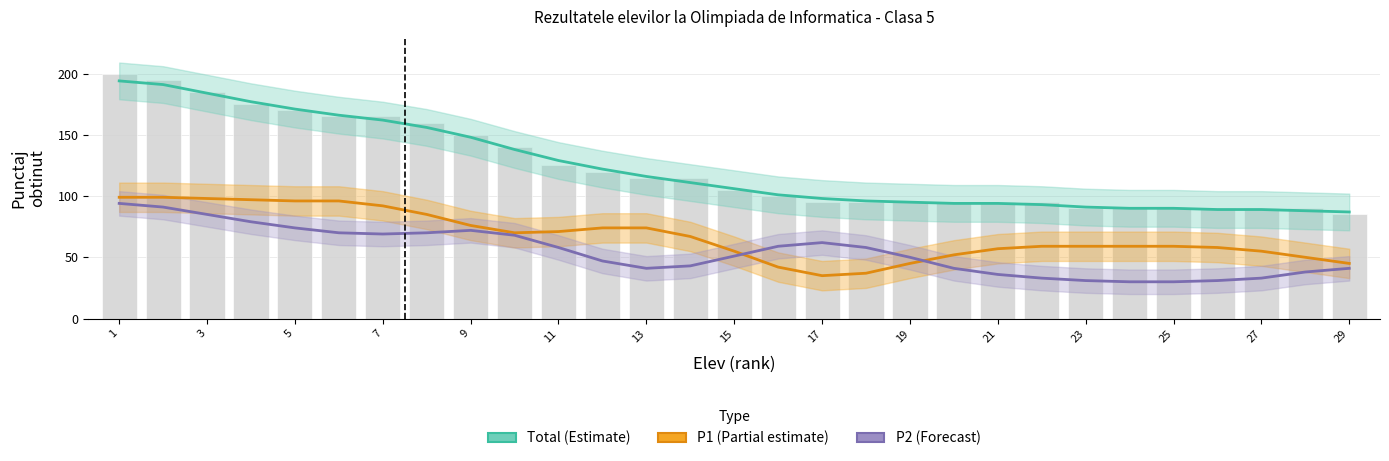

What are all the series names shown in the legend?

Total (Estimate), P1 (Partial estimate), P2 (Forecast)